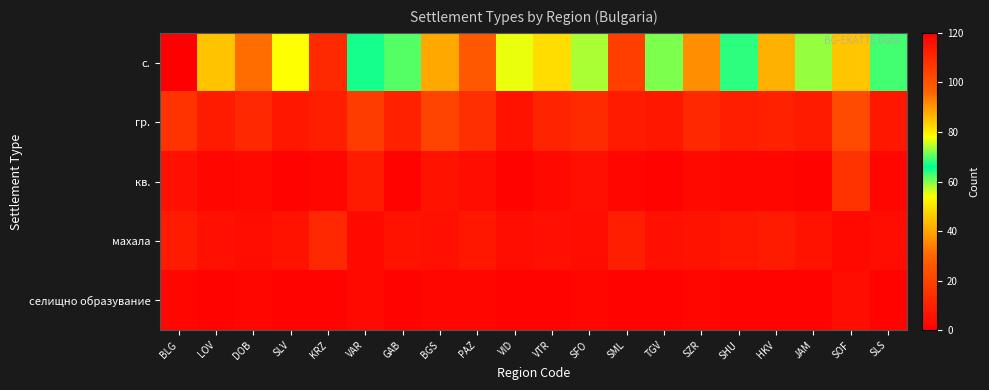

Reading left to right, what are all the values shown in this chart?

с.: BLG=120	LOV=85	DOB=95	SLV=78	KRZ=110	VAR=65	GAB=70	BGS=88	PAZ=99	VID=55	VTR=82	SFO=74	SML=105	TGV=60	SZR=91	SHU=68	HKV=87	JAM=73	SOF=45	SLS=63
гр.: BLG=15	LOV=8	DOB=12	SLV=7	KRZ=9	VAR=18	GAB=10	BGS=20	PAZ=14	VID=6	VTR=11	SFO=13	SML=8	TGV=7	SZR=12	SHU=9	HKV=10	JAM=8	SOF=22	SLS=7
кв.: BLG=5	LOV=2	DOB=3	SLV=1	KRZ=2	VAR=8	GAB=1	BGS=6	PAZ=4	VID=1	VTR=3	SFO=5	SML=2	TGV=1	SZR=3	SHU=2	HKV=2	JAM=1	SOF=15	SLS=2
махала: BLG=8	LOV=5	DOB=4	SLV=6	KRZ=12	VAR=3	GAB=6	BGS=5	PAZ=7	VID=4	VTR=5	SFO=4	SML=9	TGV=5	SZR=6	SHU=7	HKV=8	JAM=6	SOF=3	SLS=4
селищно образувание: BLG=2	LOV=1	DOB=2	SLV=1	KRZ=1	VAR=3	GAB=1	BGS=2	PAZ=2	VID=1	VTR=1	SFO=2	SML=1	TGV=1	SZR=2	SHU=1	HKV=1	JAM=1	SOF=4	SLS=1